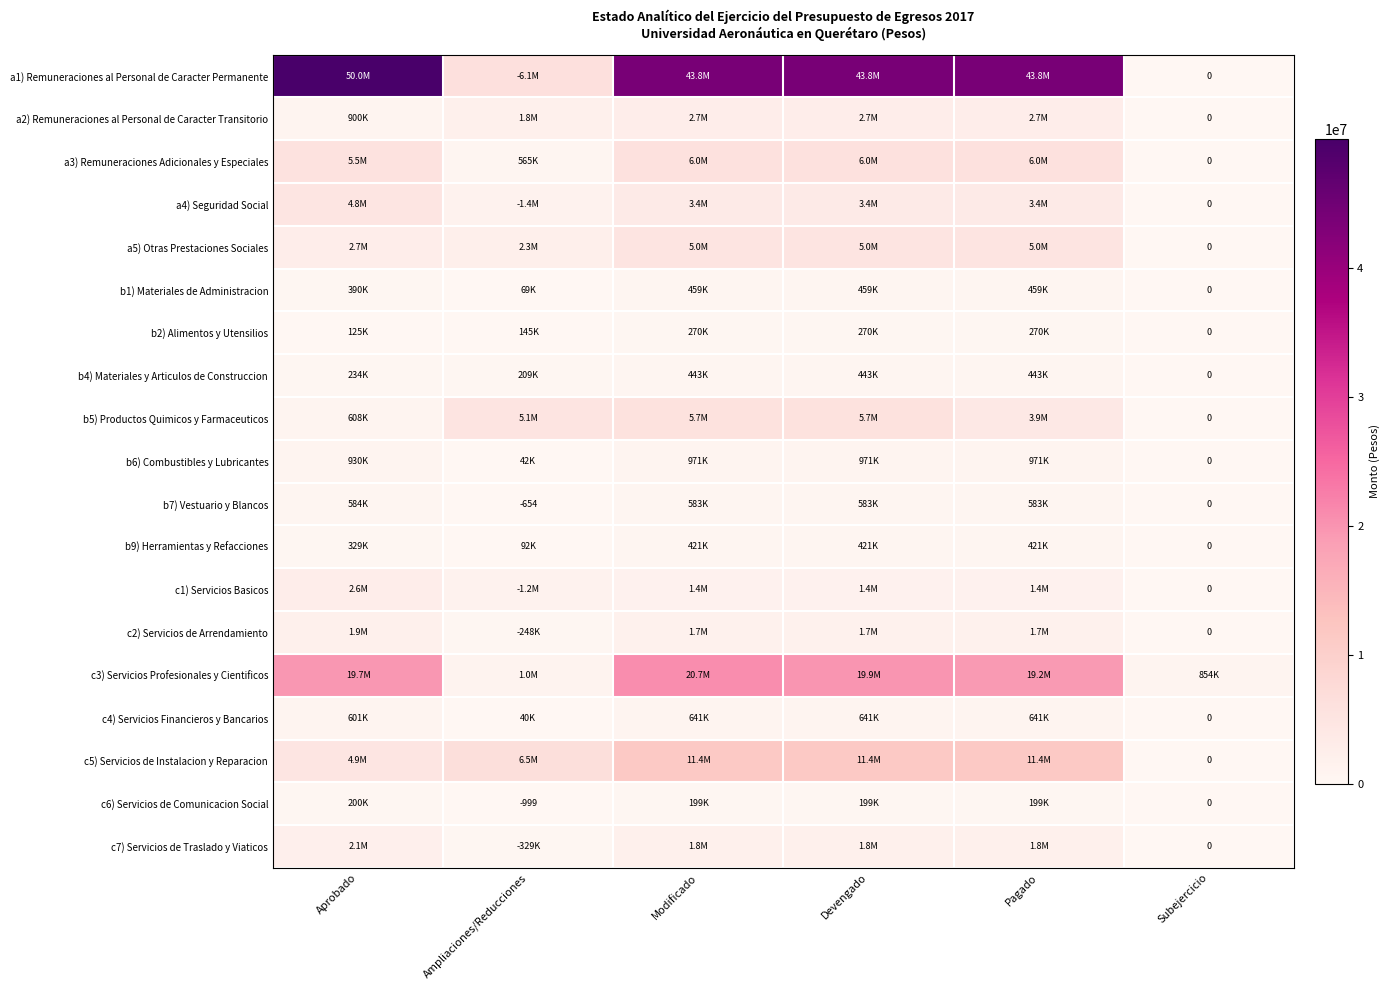

At which category is the sum across all series the highest?

Modificado